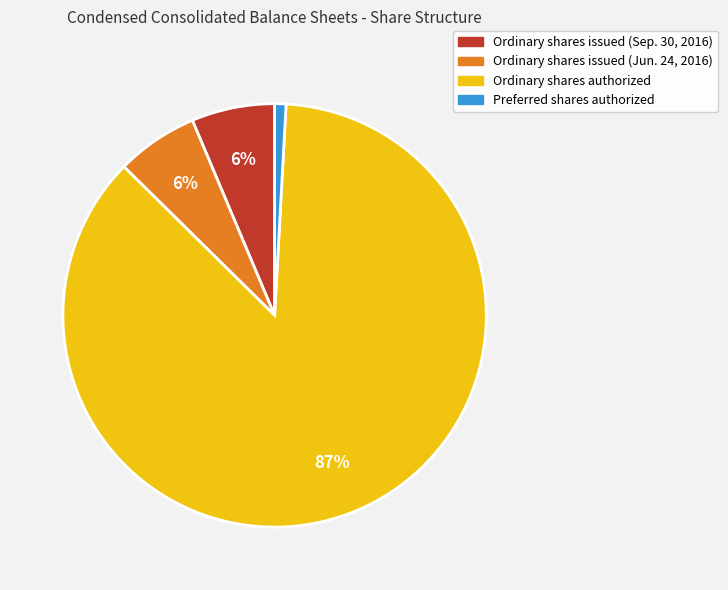

Which slice is the smallest?

Preferred shares authorized